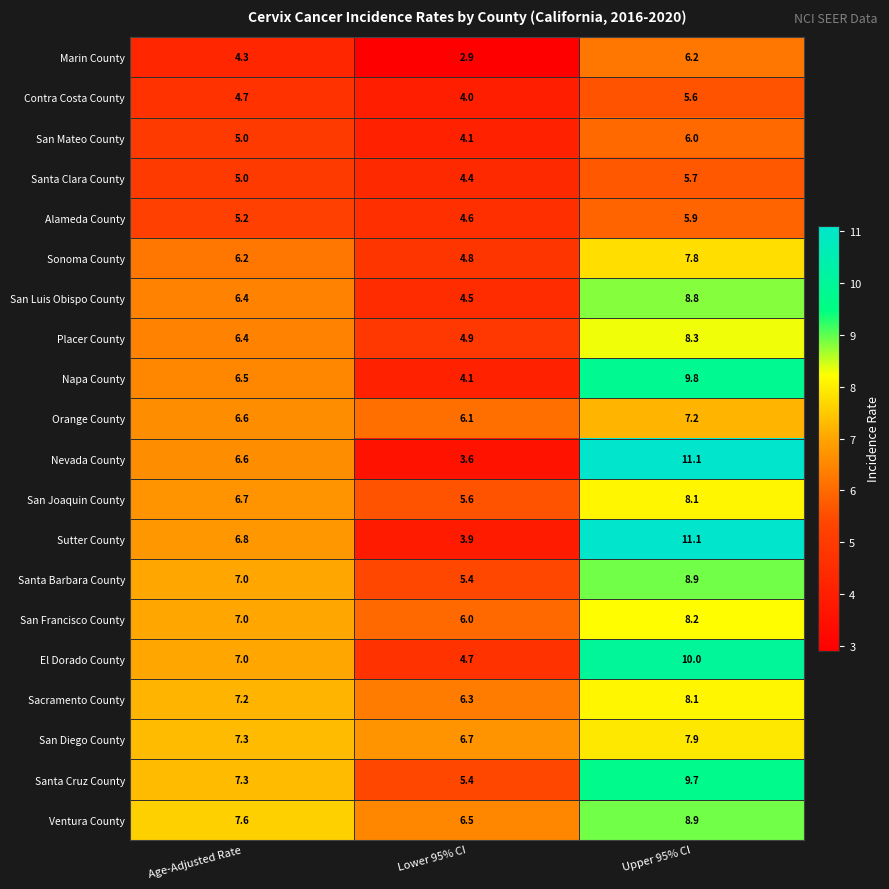

Which series has the largest range (max minus min)?

Nevada County